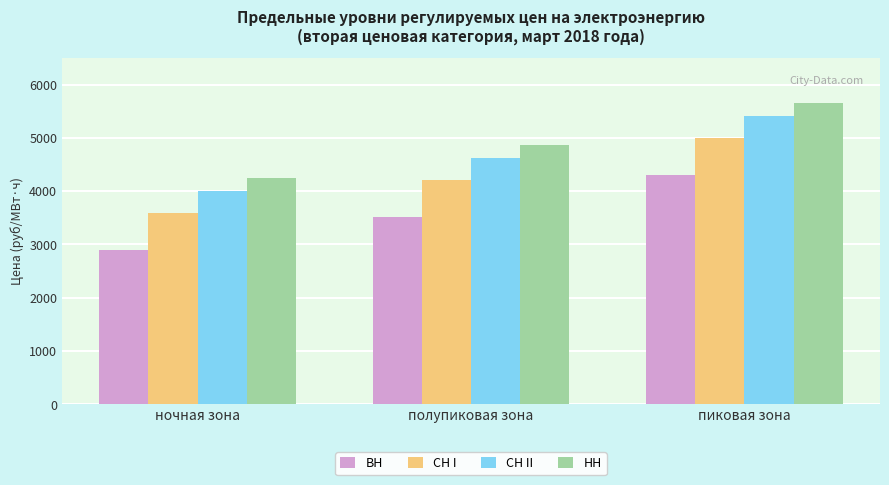

What is the label of the 3rd bar from the right?

ночная зона